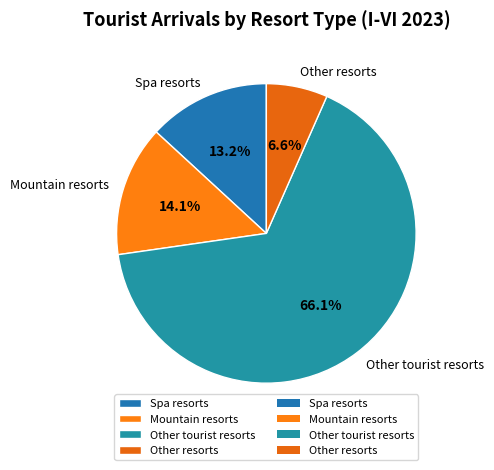

Count the number of slices in the pie.

4